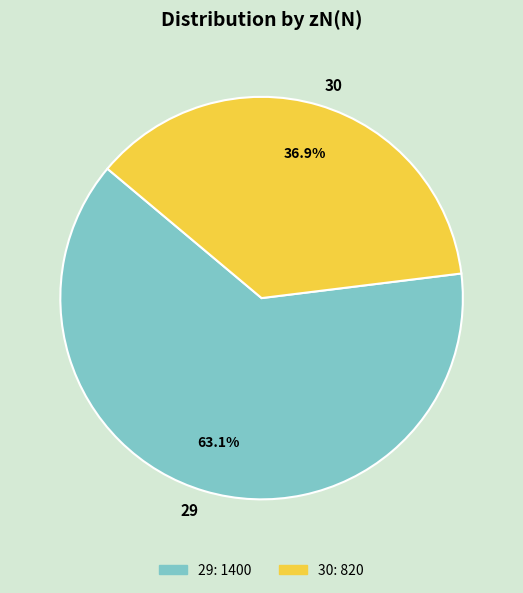

What percentage is the 30 slice, to the nearest percent?

37%